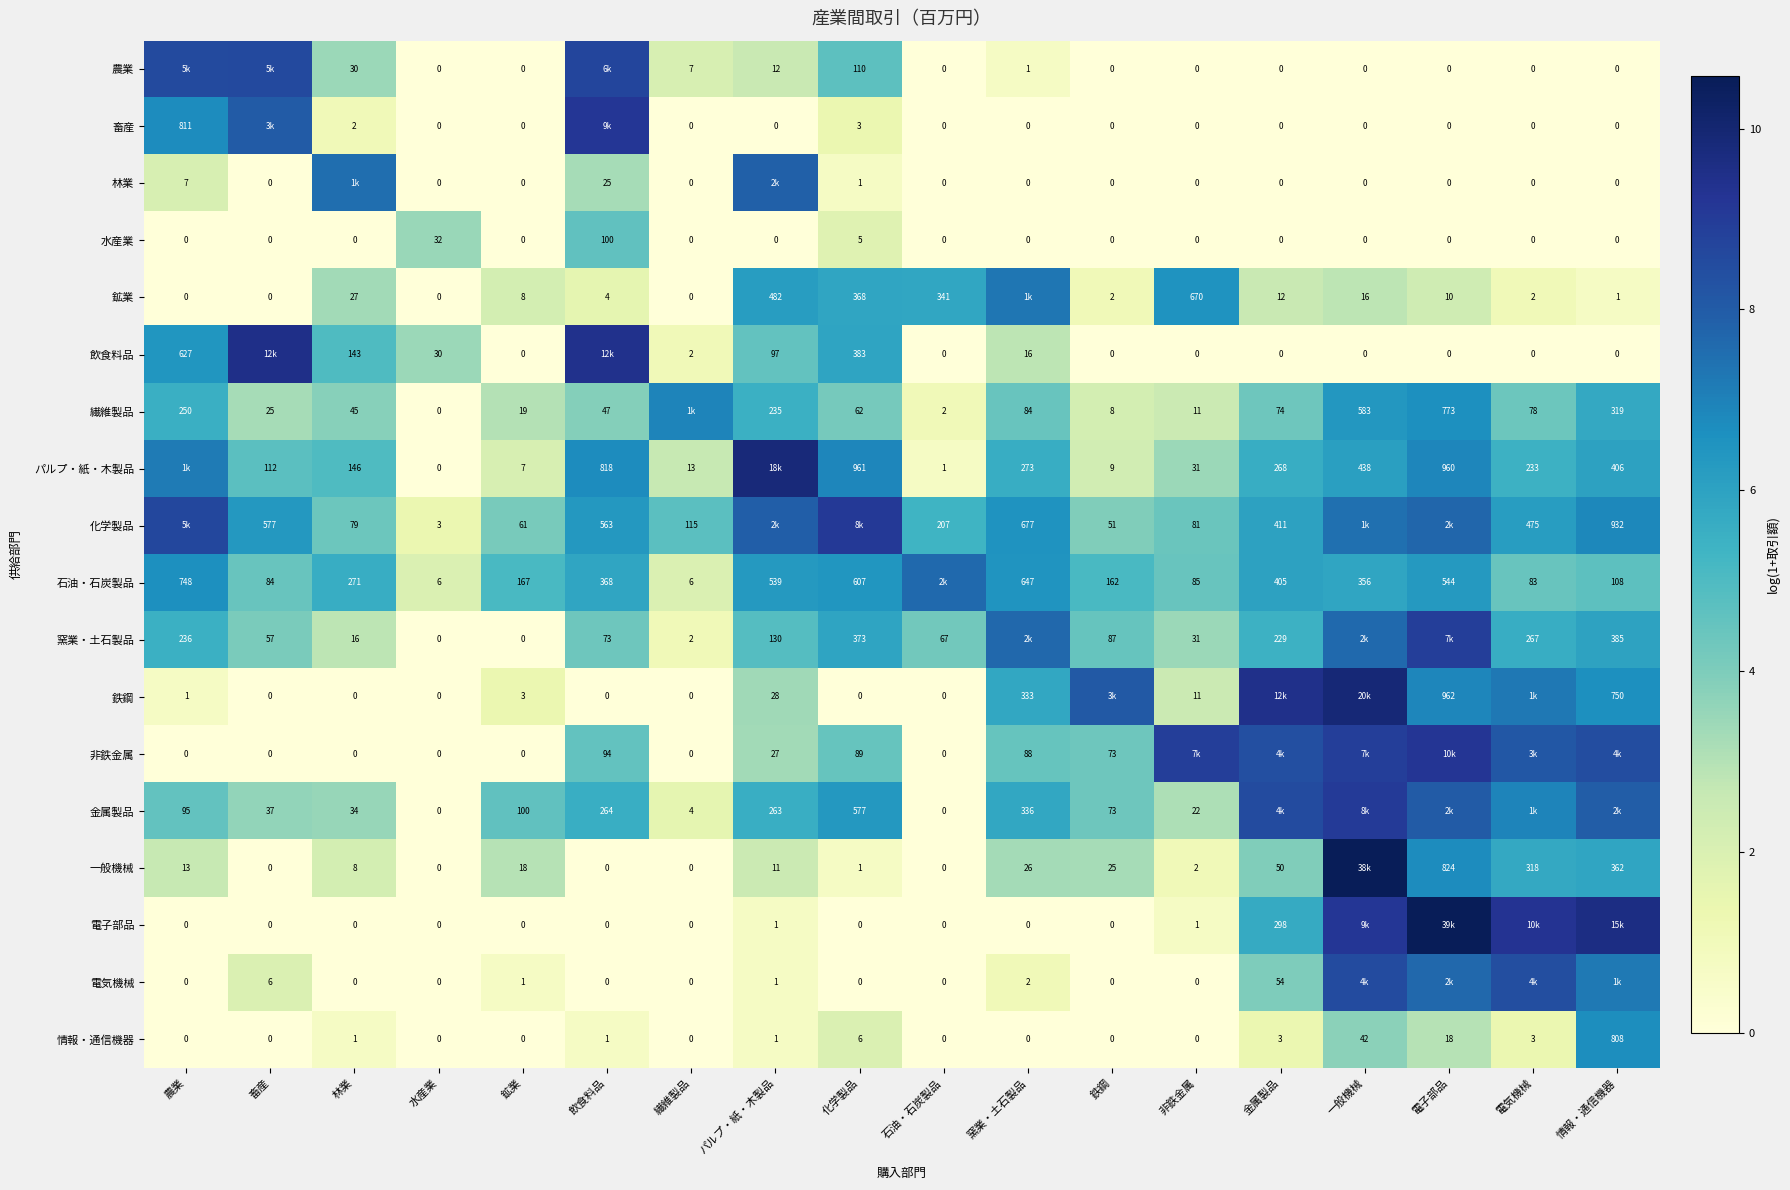

Is the value of 水産業 at 電子部品 greater than the value of 繊維製品 at 電子部品?

No